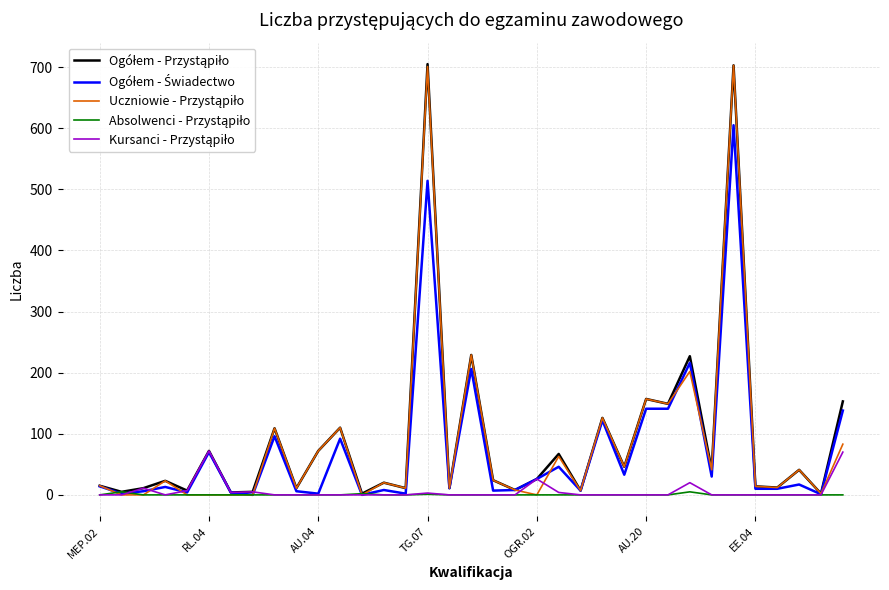

Does the chart have visible grid lines?

Yes